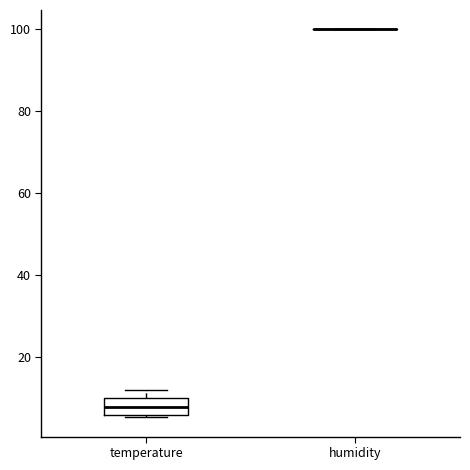

Which box is the tallest, from its lower edge to its upper edge?

temperature